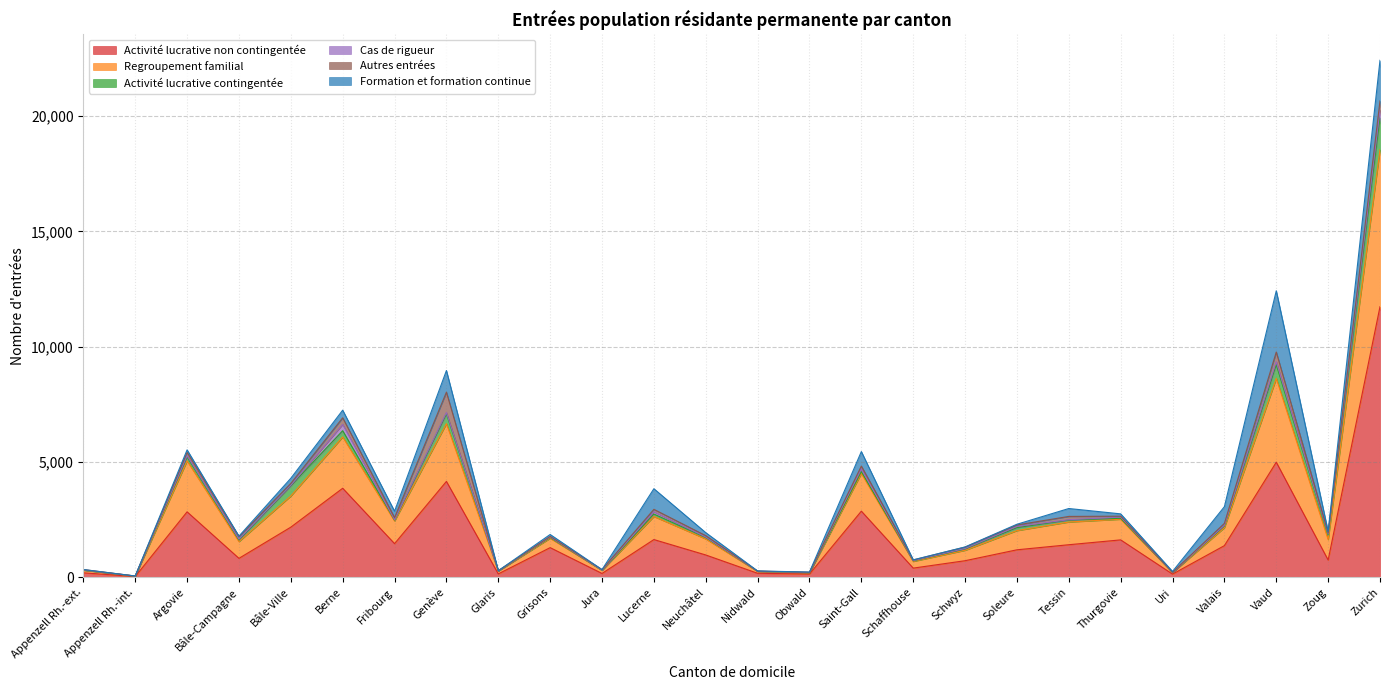

Is it true that Activité lucrative contingentée equals 43 at Bâle-Campagne?

False